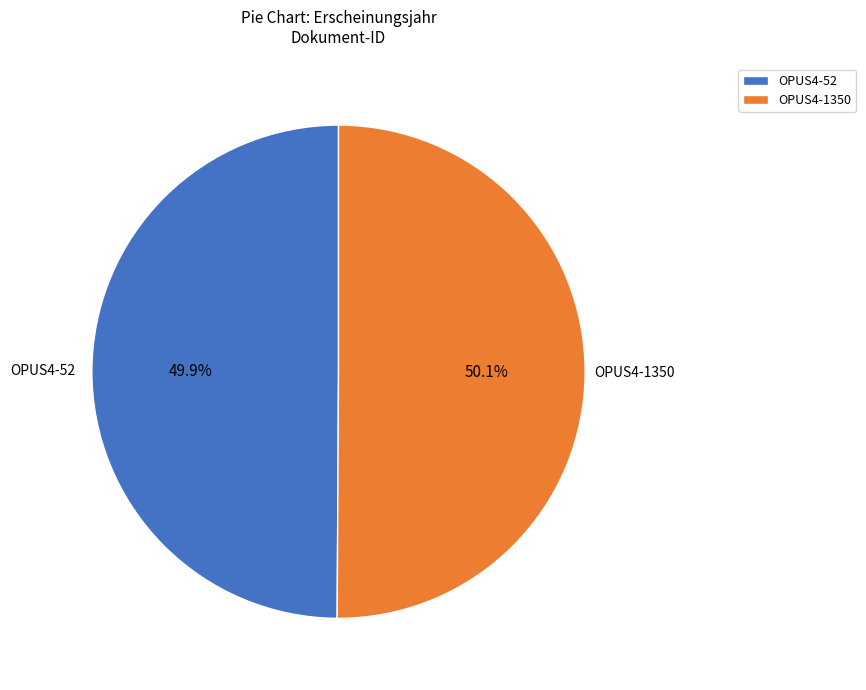

Is it true that OPUS4-1350 is 62% of the pie?

False